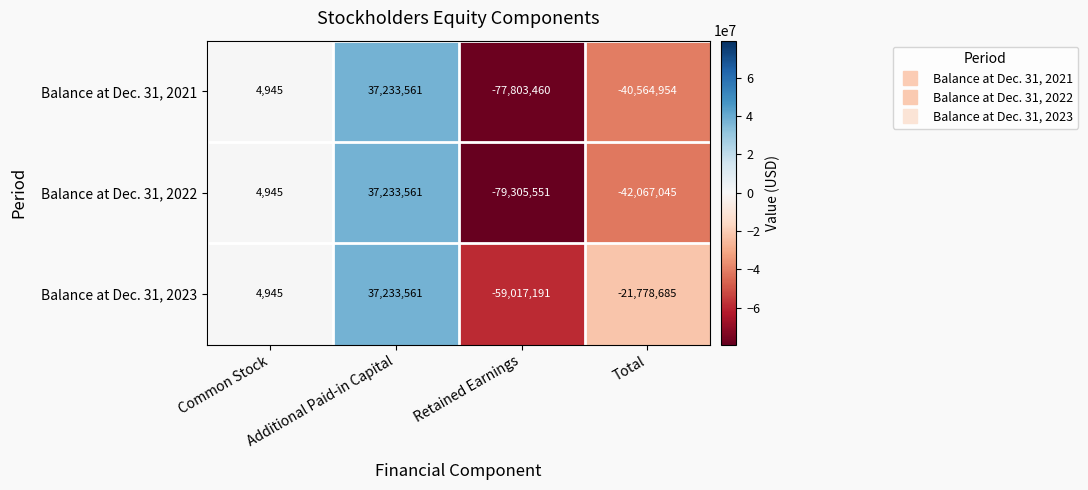

True or false: Balance at Dec. 31, 2023 has a value of 4945 at Common Stock.

True